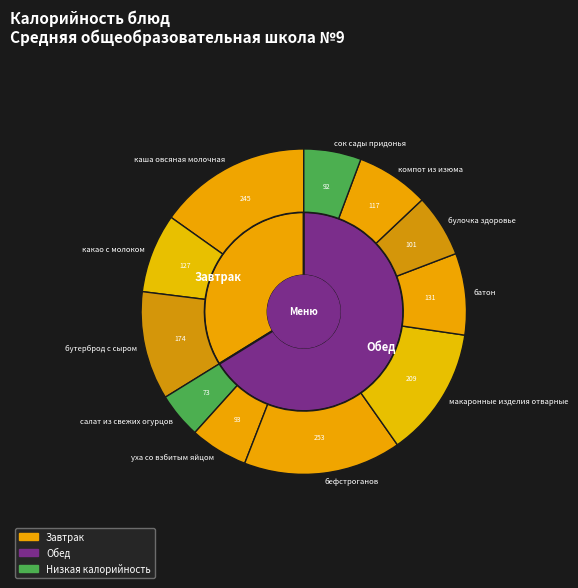

Is it true that какао с молоком is 1% of the pie?

False